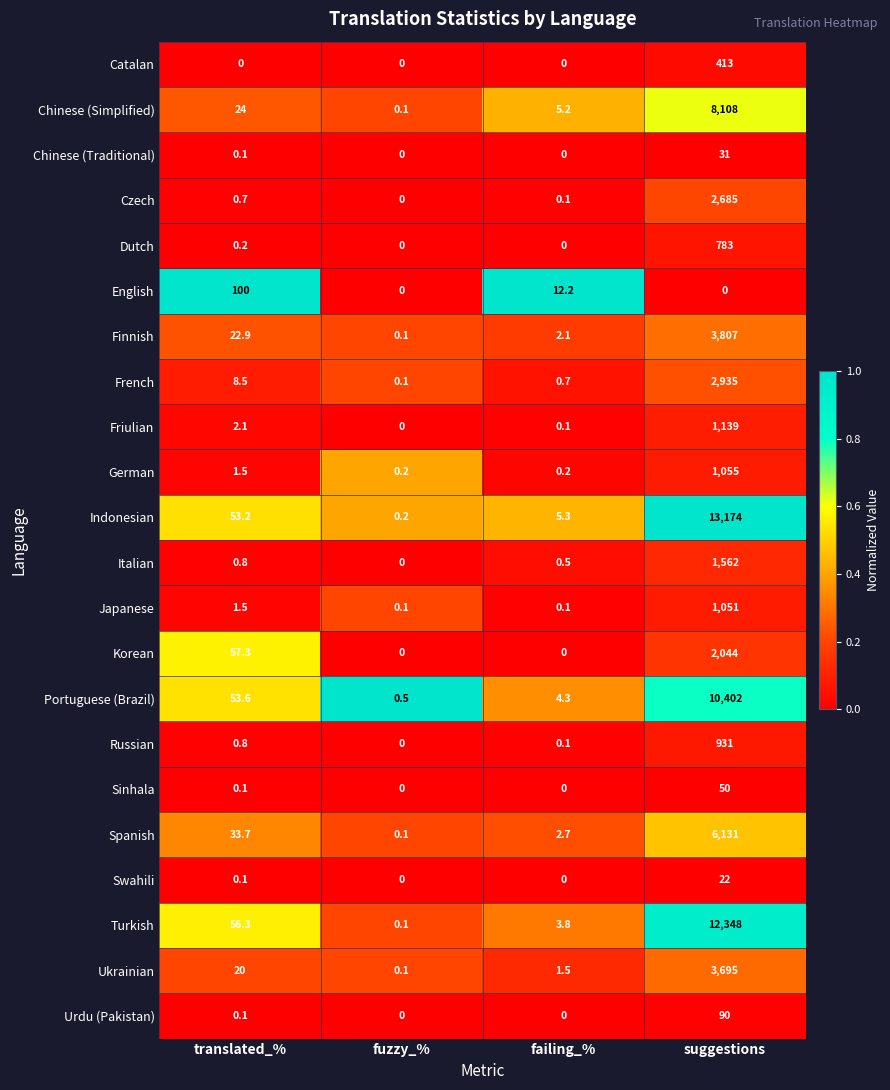

At how many categories does at least one series exceed 0?

4